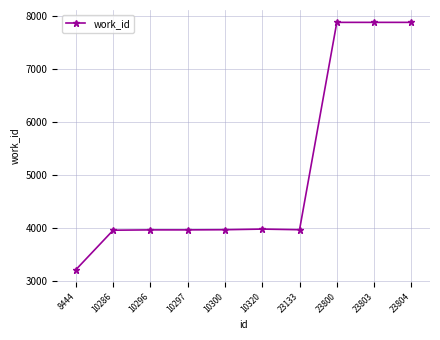

At which category does the chart reach its minimum across all series?

8444